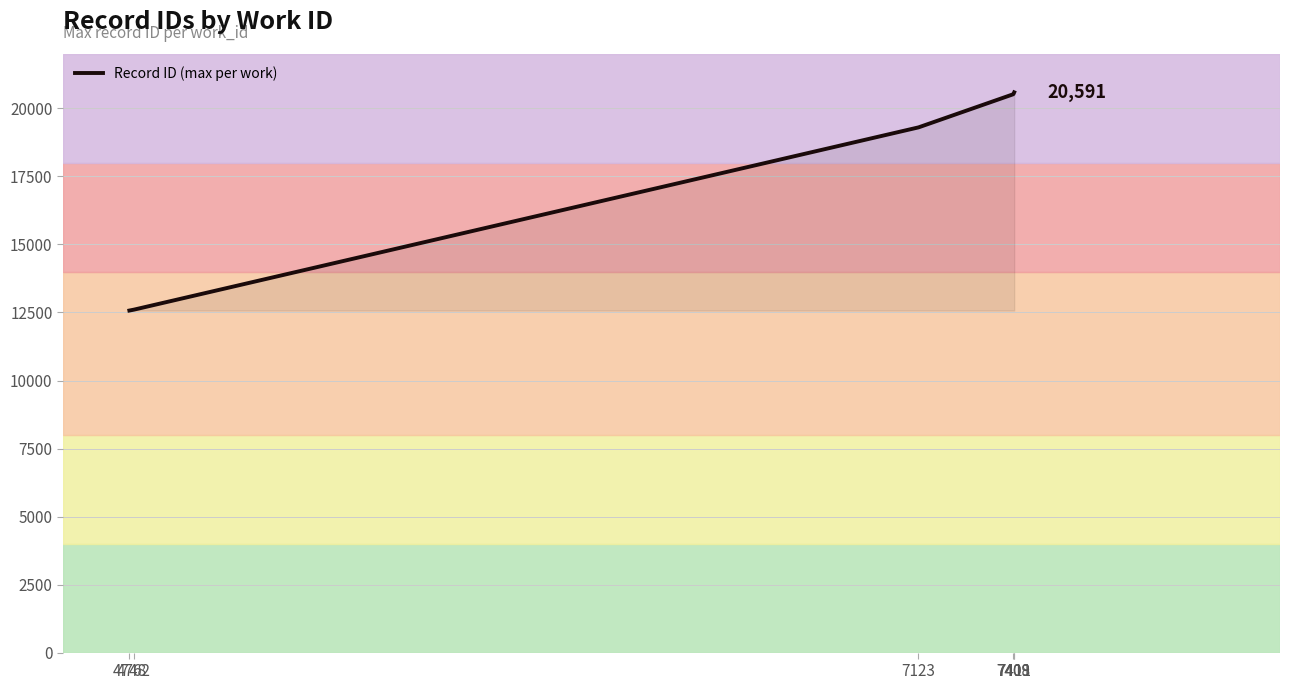

What is the smallest value displayed?

12571